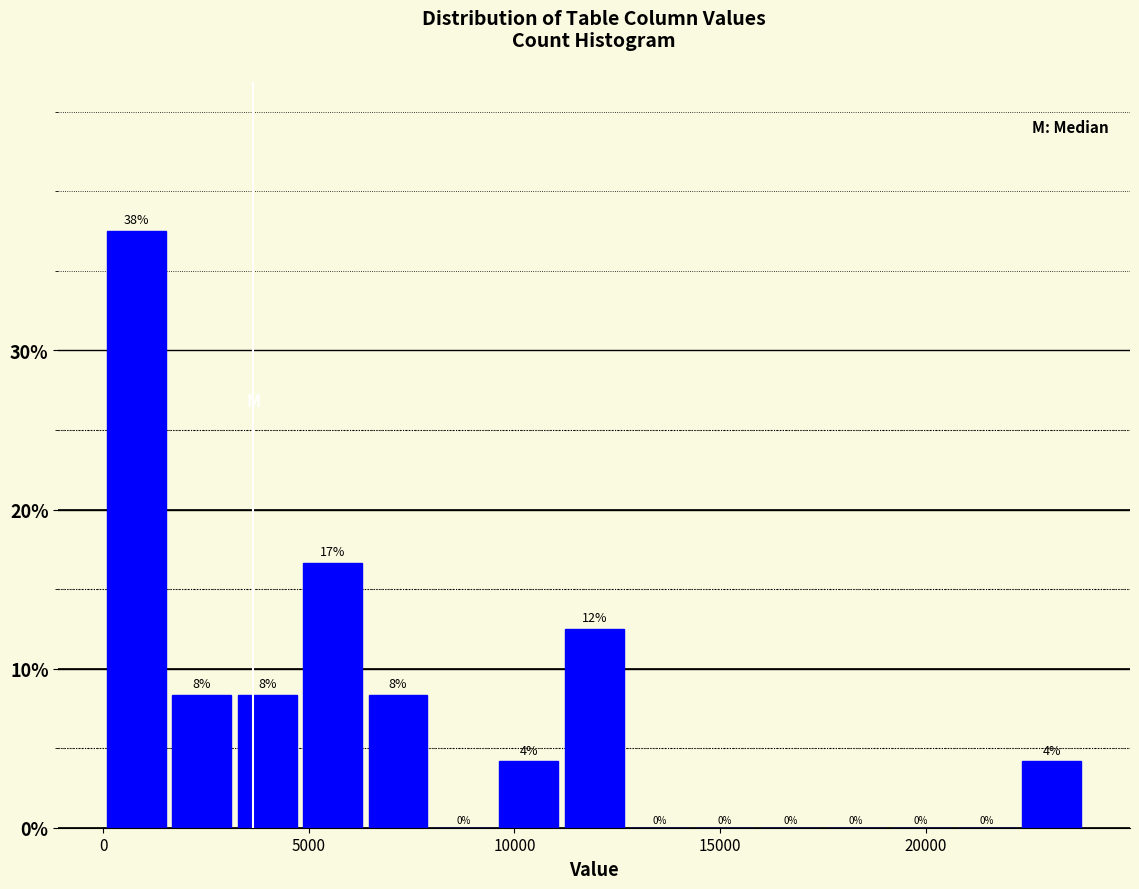

Around what value on the x-axis is the tallest bar? Give the approximate position of its centre, as read against the axis.

1000